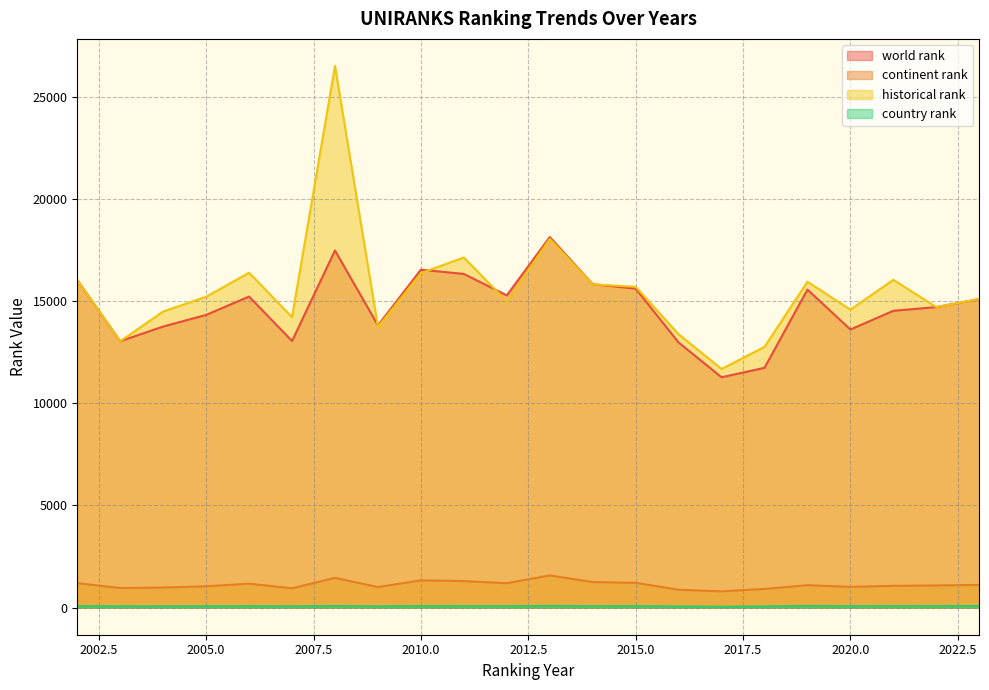

Which has a higher value, 2015 or 2013?

2013